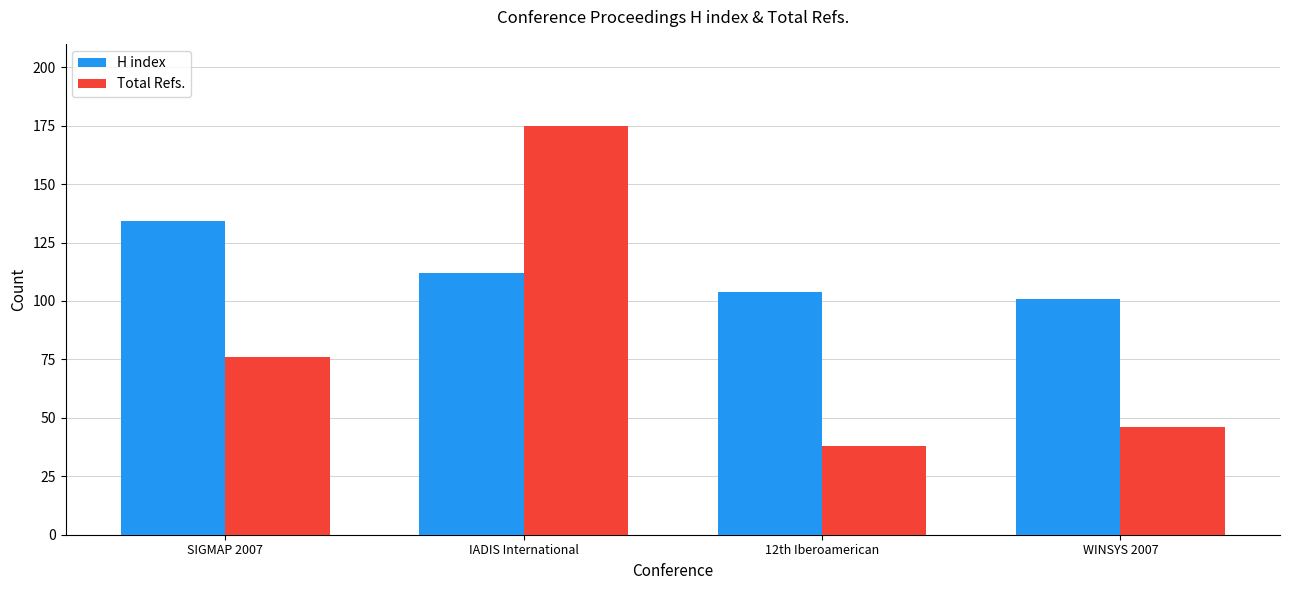

Which series has the largest total across all categories?

H index